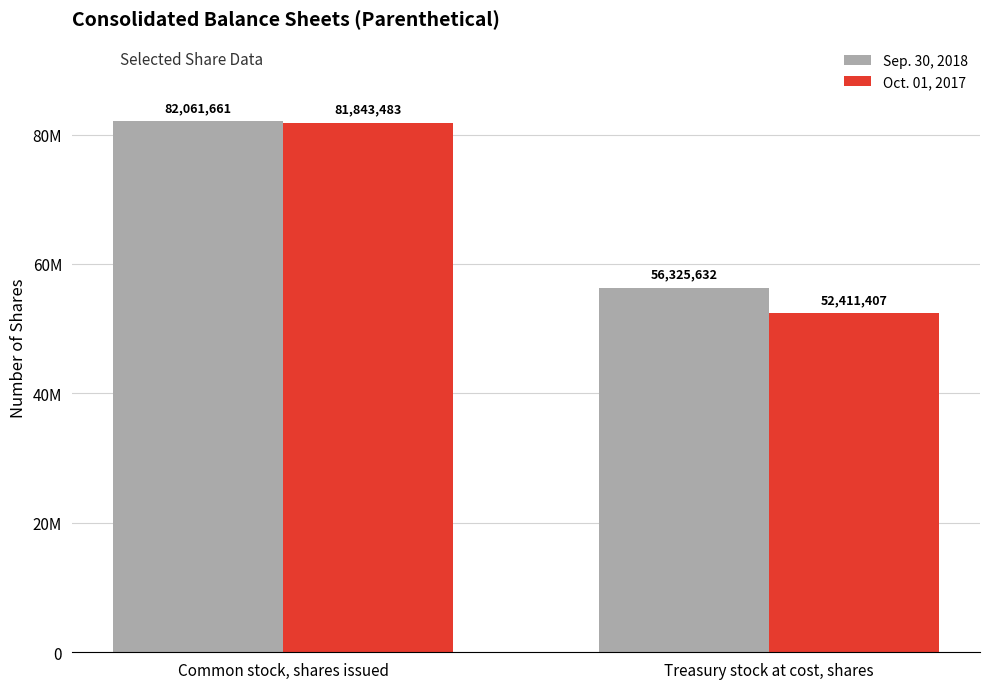

What are all the series names shown in the legend?

Sep. 30, 2018, Oct. 01, 2017